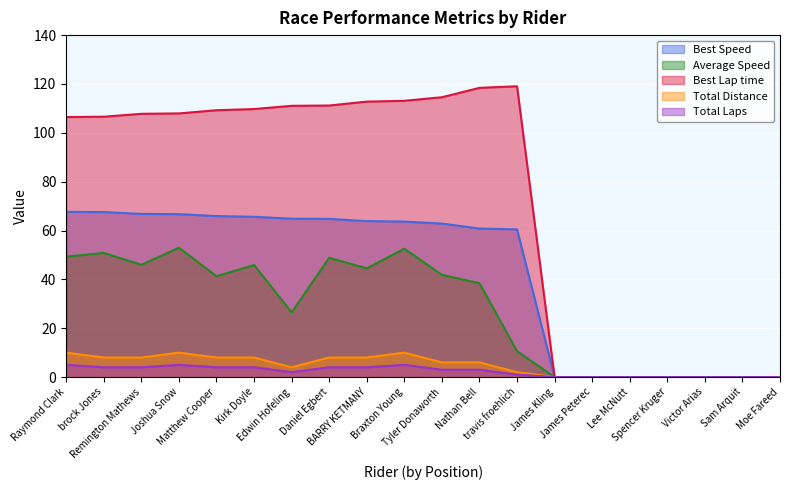

List the series in order of their peak value, highest first.

Best Lap time, Best Speed, Average Speed, Total Distance, Total Laps